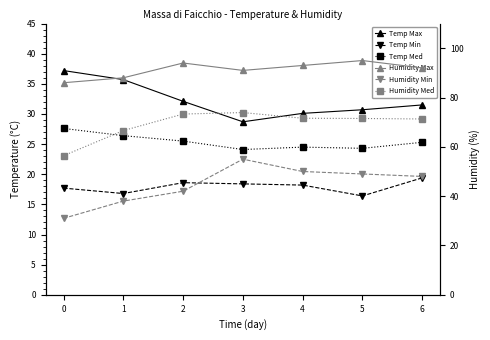

True or false: Humidity Max has a value of 93.0 at 4.

True